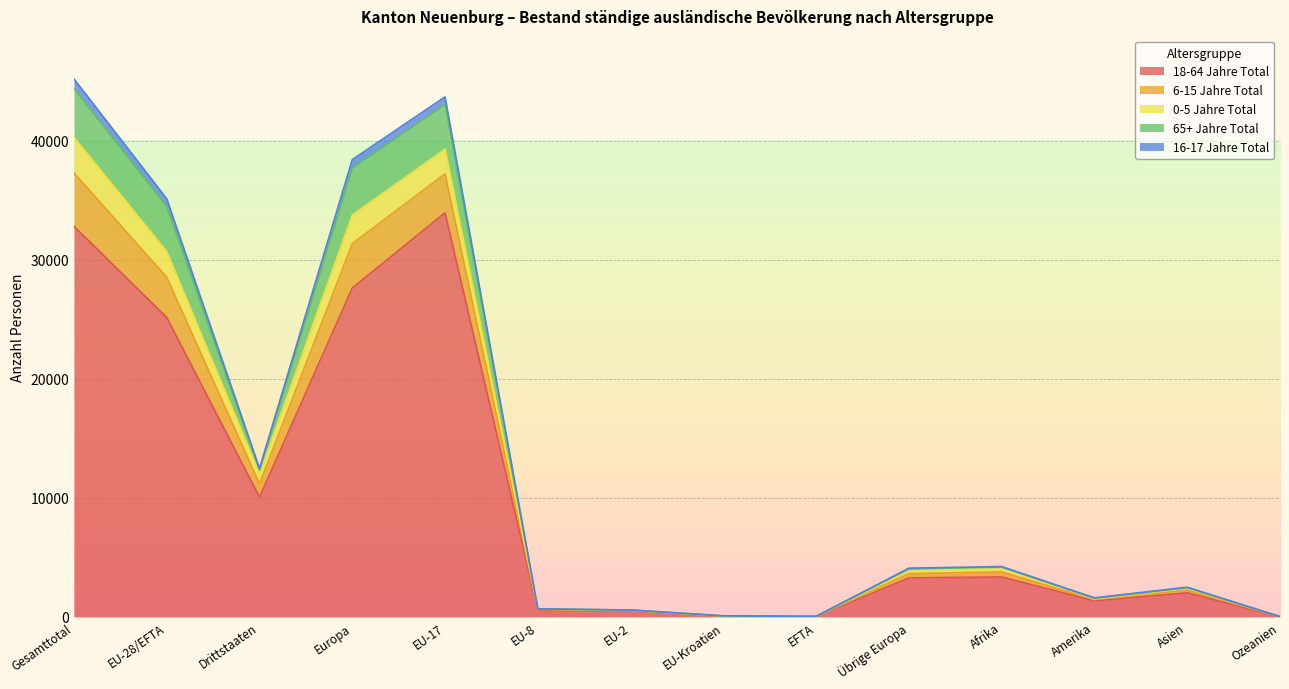

Which category has the highest value in the 18-64 Jahre Total series?

EU-17